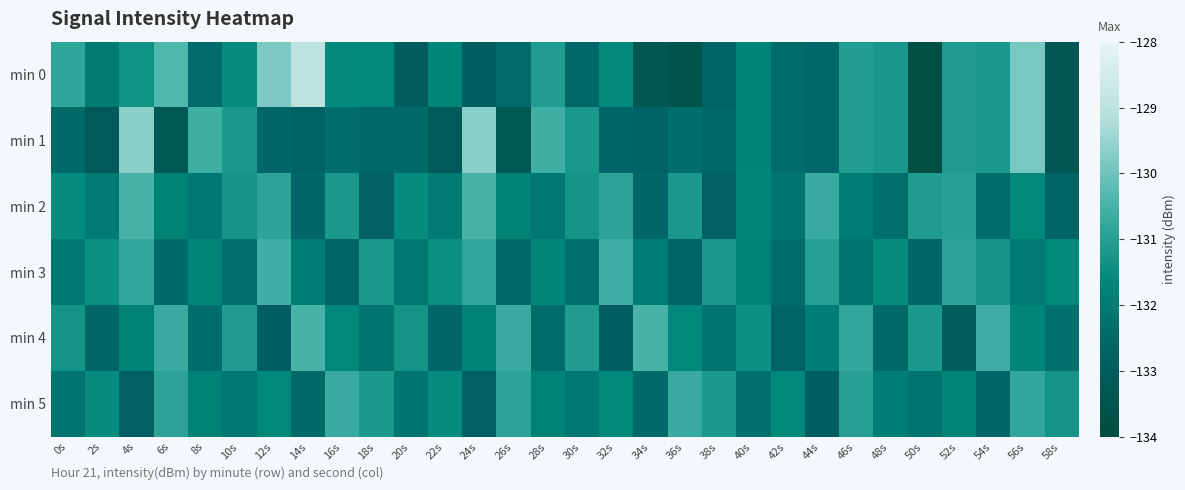

What is the total value across all series at 38s?

-792.6